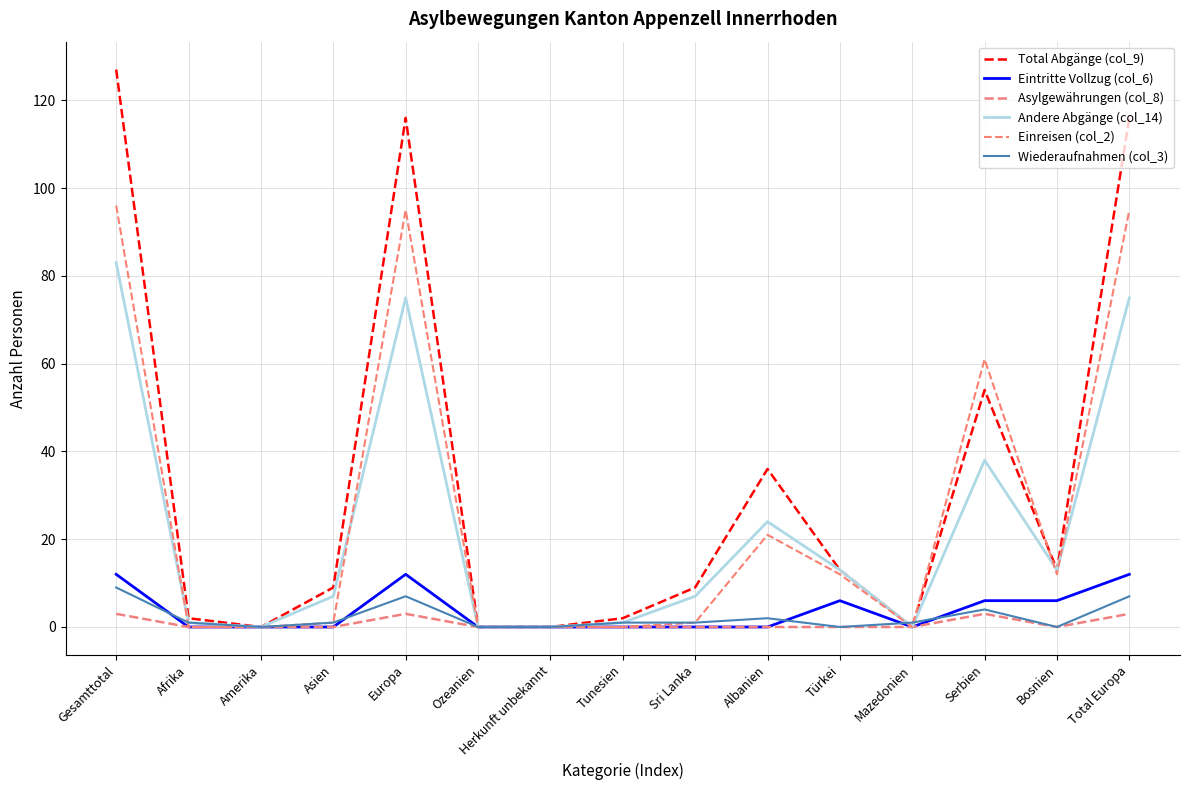

Is this an area chart (filled region under the line)?

No